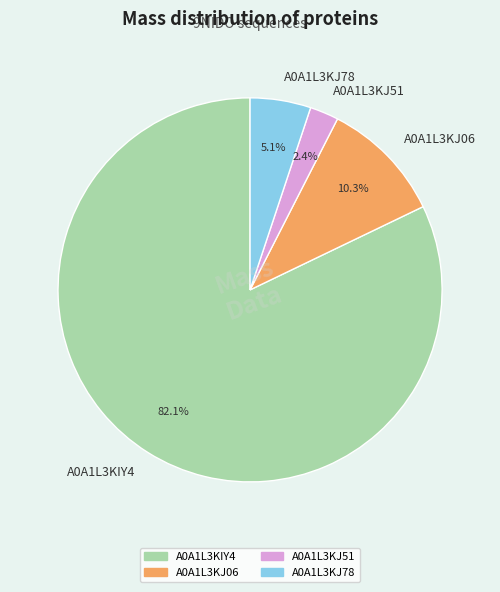

What percentage do A0A1L3KJ51 and A0A1L3KJ78 together represent?

7.5%